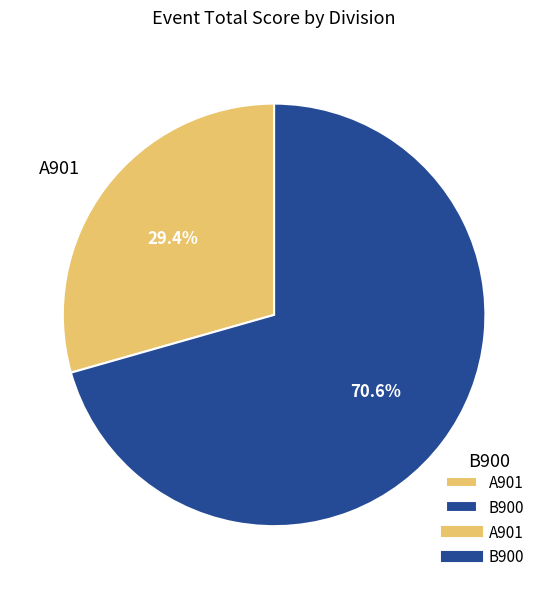

What is the majority slice?

B900